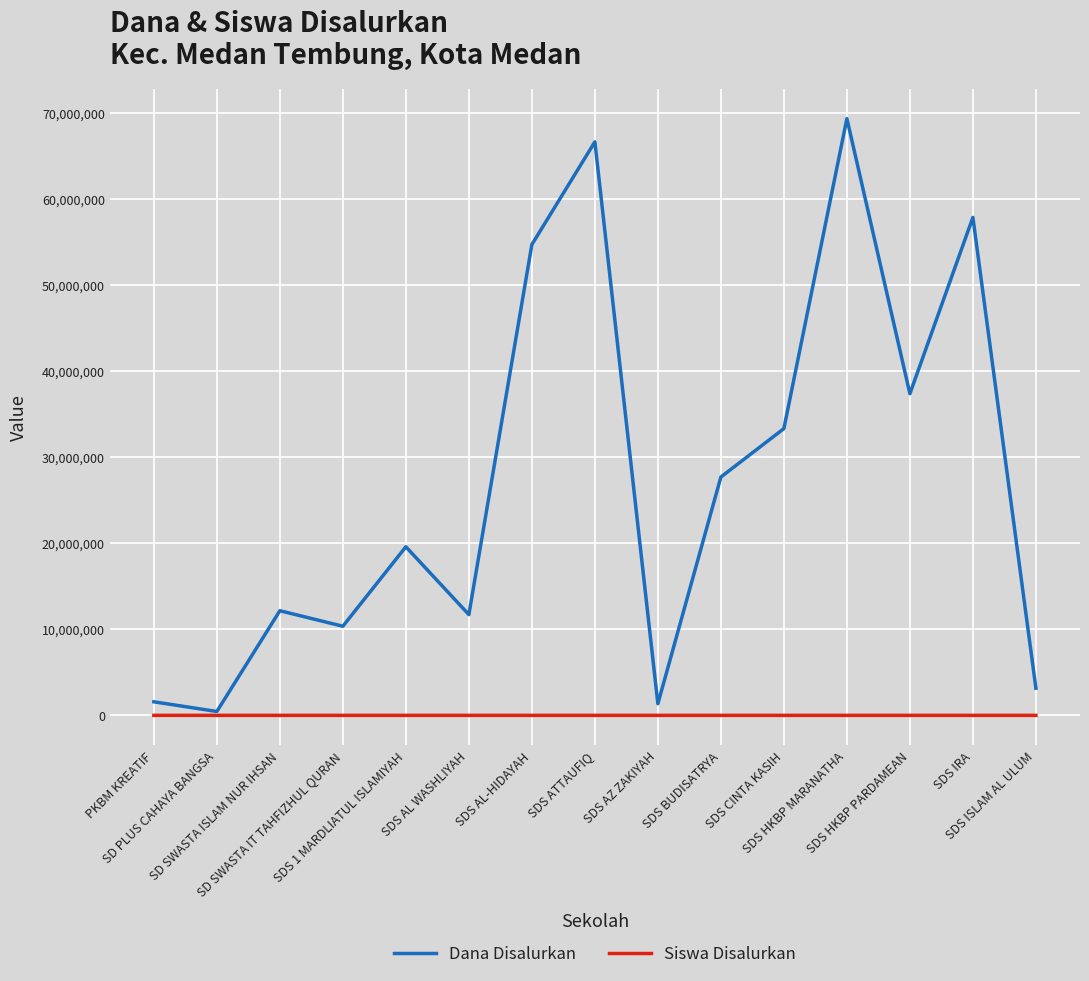

What is the greatest value displayed?

69300000